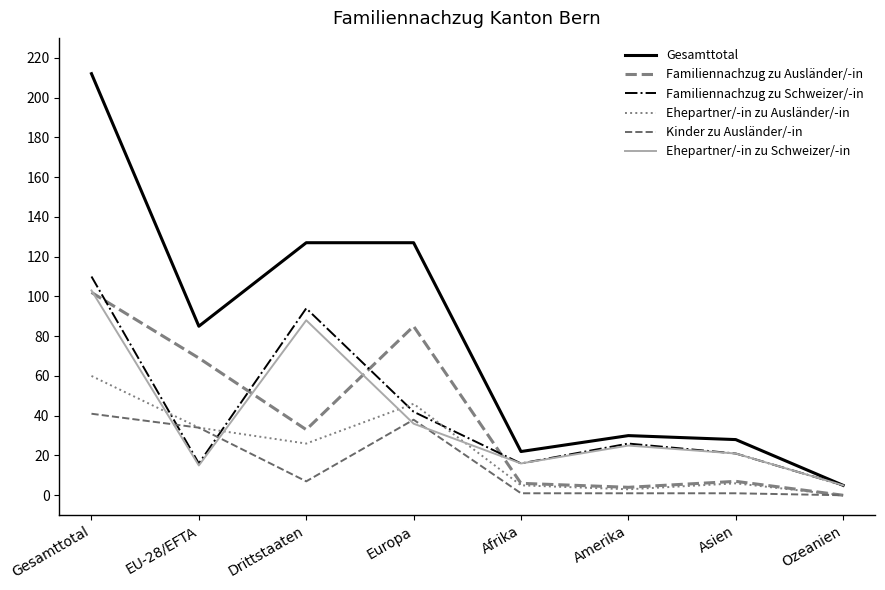

Which has a higher value, Ozeanien or Europa?

Europa